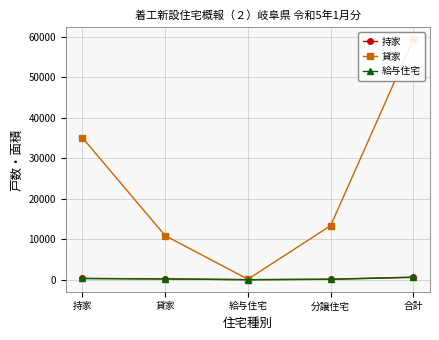

How many series are shown in this chart?

3